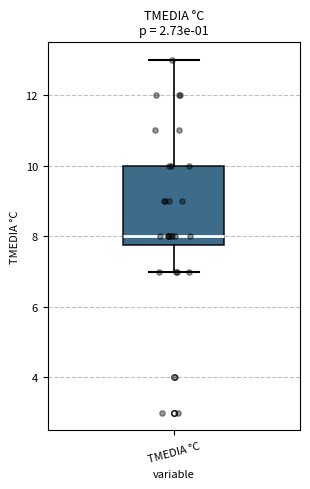

Where does the upper whisker of the box for TMEDIA °C end on the y-axis? The values are not printed on the chart, so give them approximately, as read against the axis.

13.0